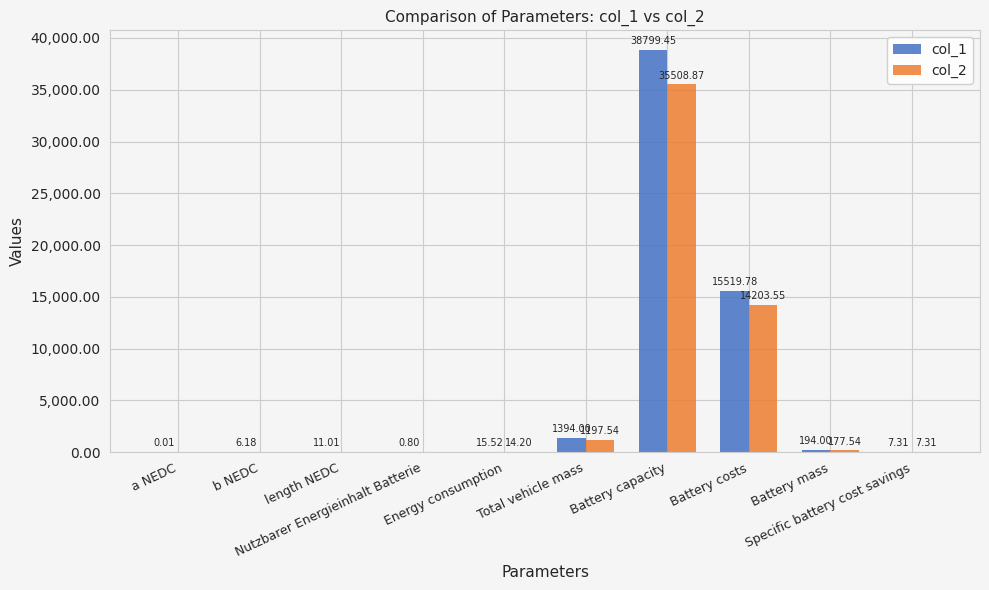

Are the bars horizontal?

No